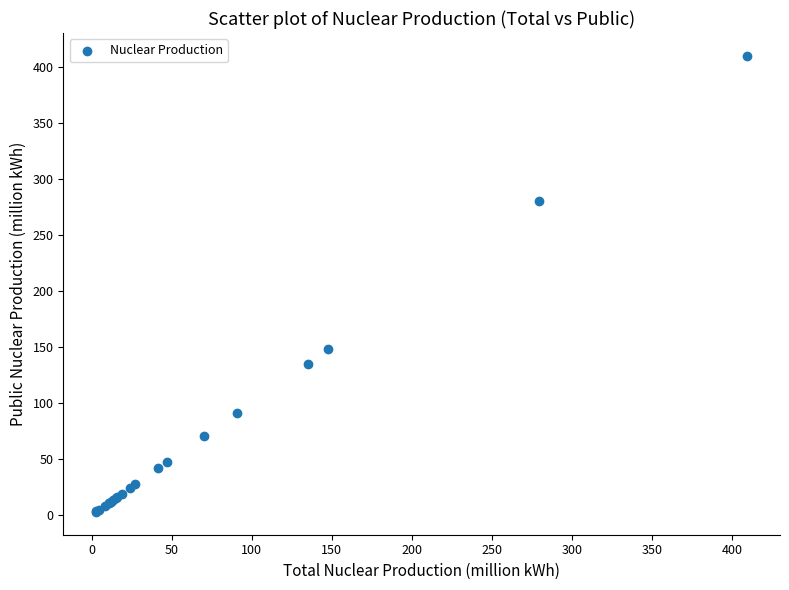

What Y value in the scatter plot is closest to 206?

147.8